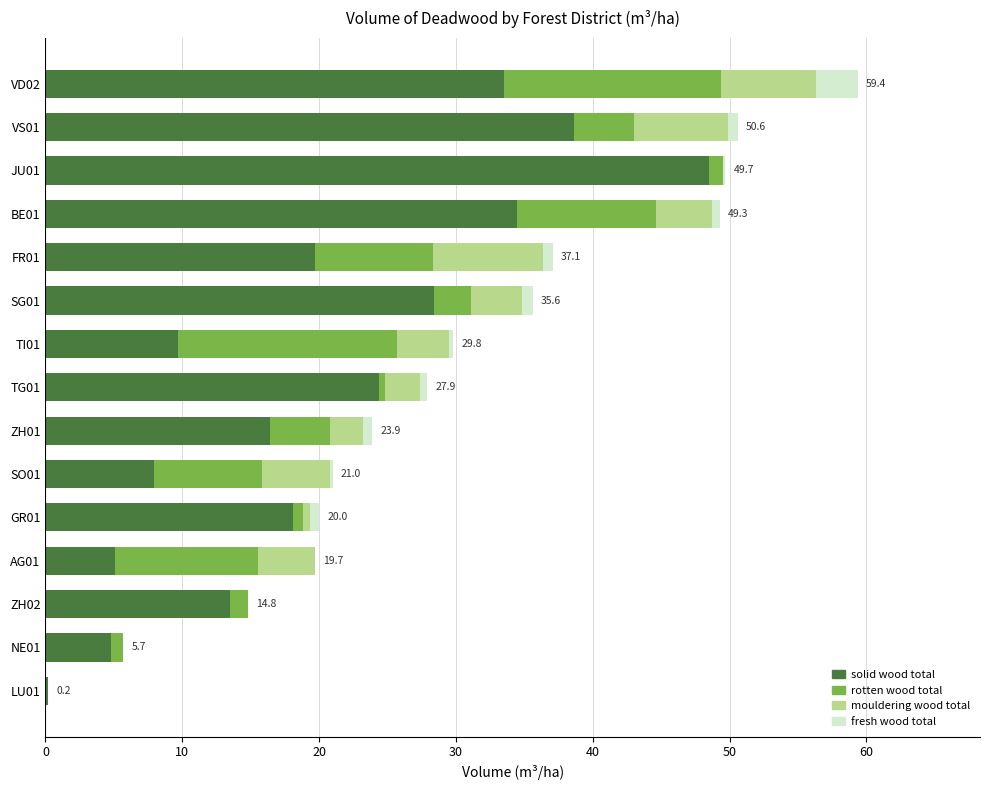

The value of solid wood total at SO01 is 7.9. True or false?

True